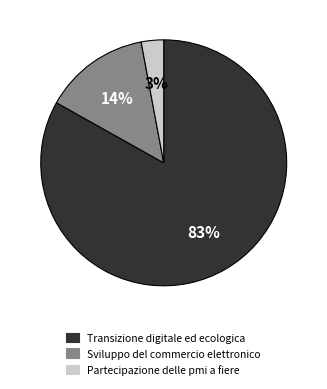

To the nearest percent, what is the difference between the largest and smallest slice percentages?

80%